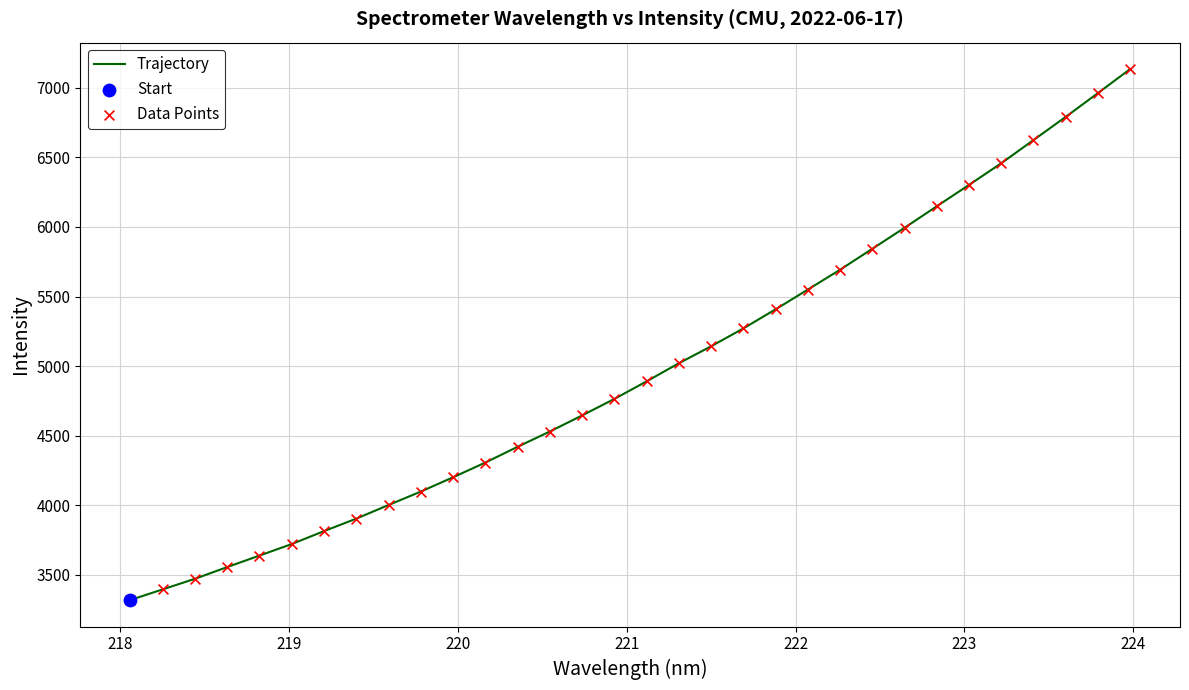

What is the maximum value shown in the chart?

7133.5